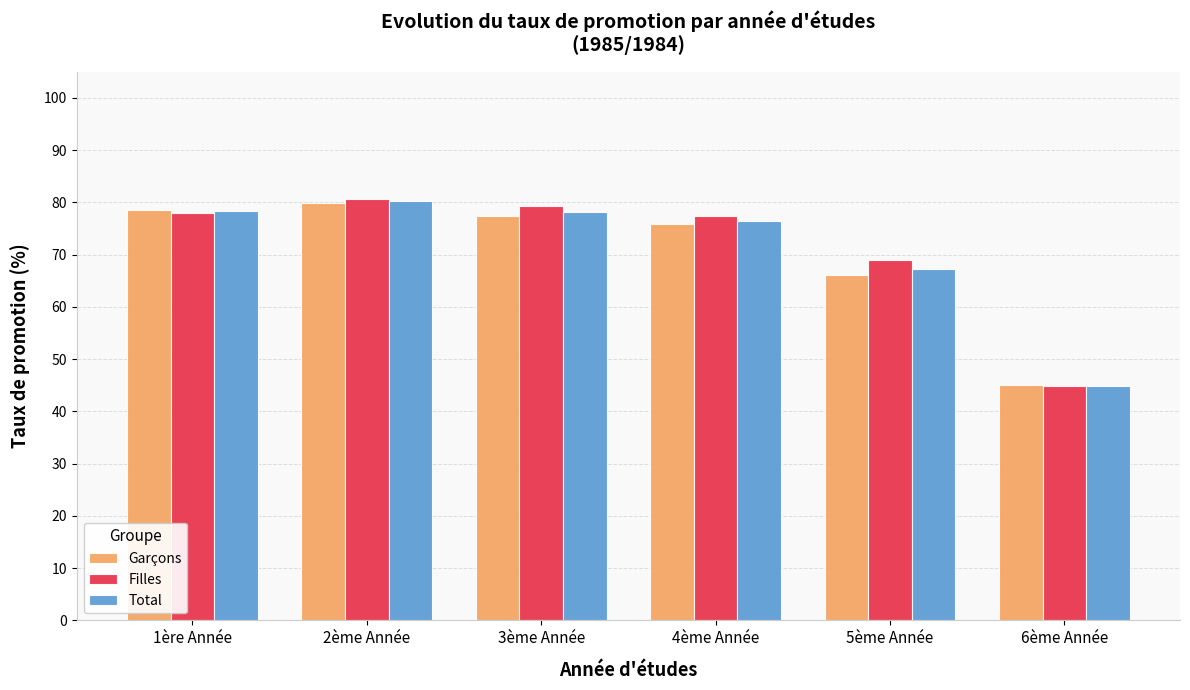

What is the sum of all Filles values?

429.2